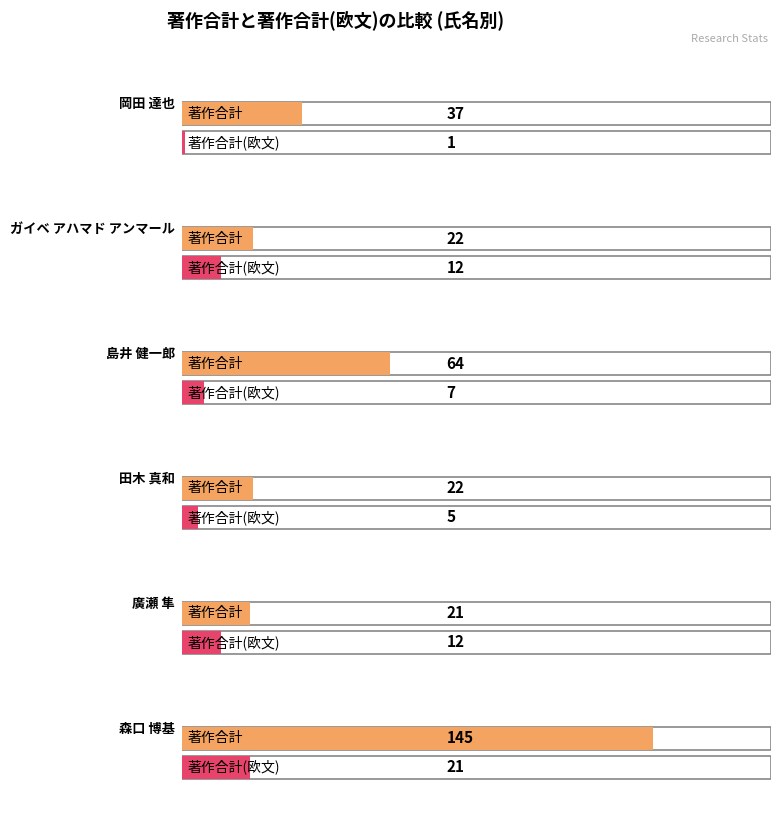

Reading left to right, transcribe all the data shown in this chart.

著作合計: 37	22	64	22	21	145
著作合計(欧文): 1	12	7	5	12	21